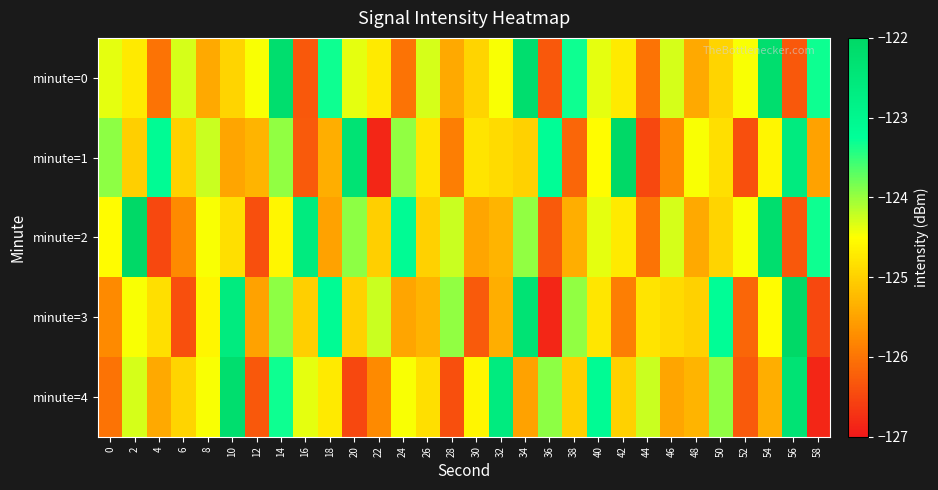

Reading right to left, list all the values displayed in this chart.

minute=0: 58=-123.3	56=-126.3	54=-122.2	52=-124.5	50=-125.0	48=-125.4	46=-124.3	44=-126.0	42=-124.7	40=-124.4	38=-123.3	36=-126.3	34=-122.2	32=-124.5	30=-125.0	28=-125.4	26=-124.3	24=-126.0	22=-124.7	20=-124.4	18=-123.3	16=-126.3	14=-122.2	12=-124.5	10=-125.0	8=-125.4	6=-124.3	4=-126.0	2=-124.7	0=-124.4
minute=1: 58=-125.5	56=-122.6	54=-124.6	52=-126.4	50=-124.8	48=-124.5	46=-125.8	44=-126.5	42=-122.0	40=-124.5	38=-126.1	36=-123.2	34=-125.0	32=-124.9	30=-124.8	28=-125.9	26=-124.8	24=-124.0	22=-126.9	20=-122.4	18=-125.4	16=-126.3	14=-124.0	12=-125.3	10=-125.5	8=-124.2	6=-125.0	4=-123.1	2=-125.0	0=-123.9
minute=2: 58=-123.3	56=-126.3	54=-122.2	52=-124.5	50=-125.0	48=-125.4	46=-124.3	44=-126.0	42=-124.7	40=-124.4	38=-125.4	36=-126.3	34=-124.0	32=-125.3	30=-125.5	28=-124.2	26=-125.0	24=-123.1	22=-125.0	20=-123.9	18=-125.5	16=-122.6	14=-124.6	12=-126.4	10=-124.8	8=-124.5	6=-125.8	4=-126.5	2=-122.0	0=-124.5
minute=3: 58=-126.5	56=-122.0	54=-124.5	52=-126.1	50=-123.2	48=-125.0	46=-124.9	44=-124.8	42=-125.9	40=-124.8	38=-124.0	36=-126.9	34=-122.4	32=-125.4	30=-126.3	28=-124.0	26=-125.3	24=-125.5	22=-124.2	20=-125.0	18=-123.1	16=-125.0	14=-123.9	12=-125.5	10=-122.6	8=-124.6	6=-126.4	4=-124.8	2=-124.5	0=-125.8
minute=4: 58=-126.9	56=-122.4	54=-125.4	52=-126.3	50=-124.0	48=-125.3	46=-125.5	44=-124.2	42=-125.0	40=-123.1	38=-125.0	36=-123.9	34=-125.5	32=-122.6	30=-124.6	28=-126.4	26=-124.8	24=-124.5	22=-125.8	20=-126.5	18=-124.7	16=-124.4	14=-123.3	12=-126.3	10=-122.2	8=-124.5	6=-125.0	4=-125.4	2=-124.3	0=-126.0